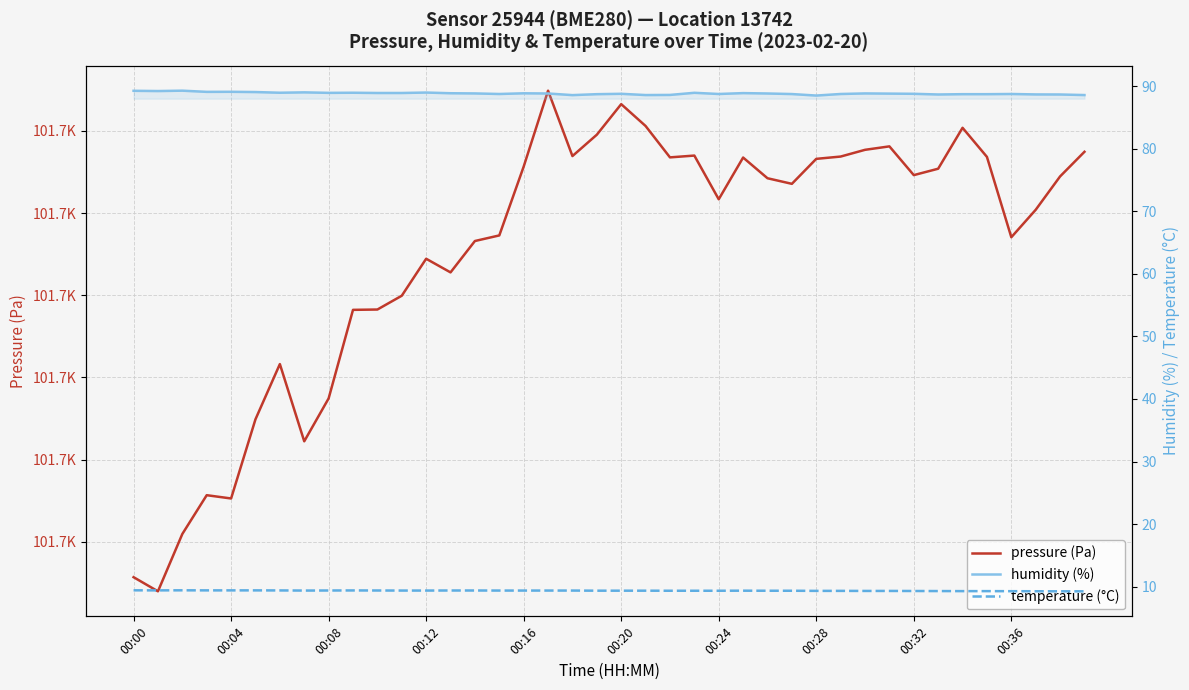

Which has a higher value, 16 or 22?

22